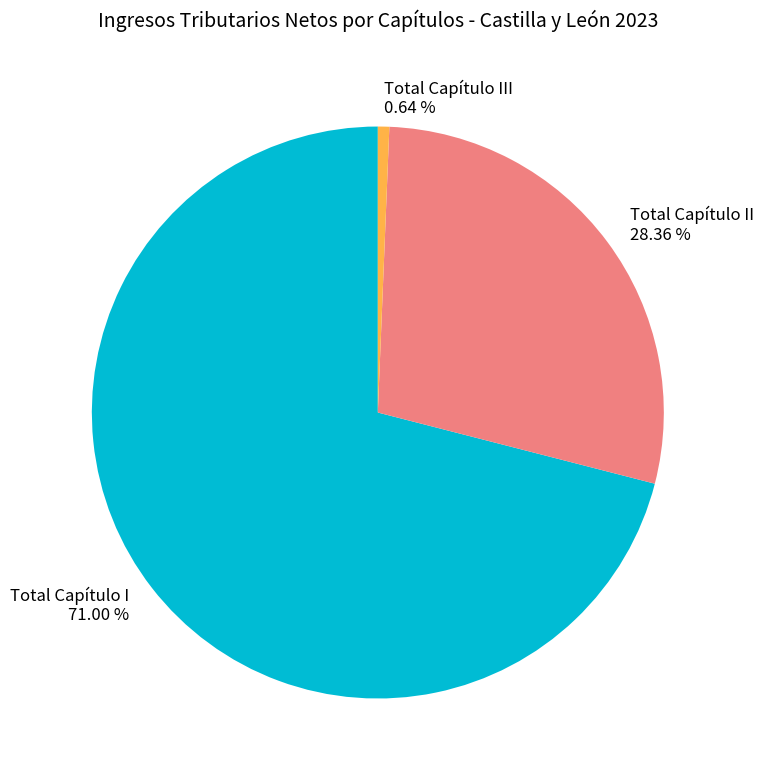

How many segments does this pie chart have?

3